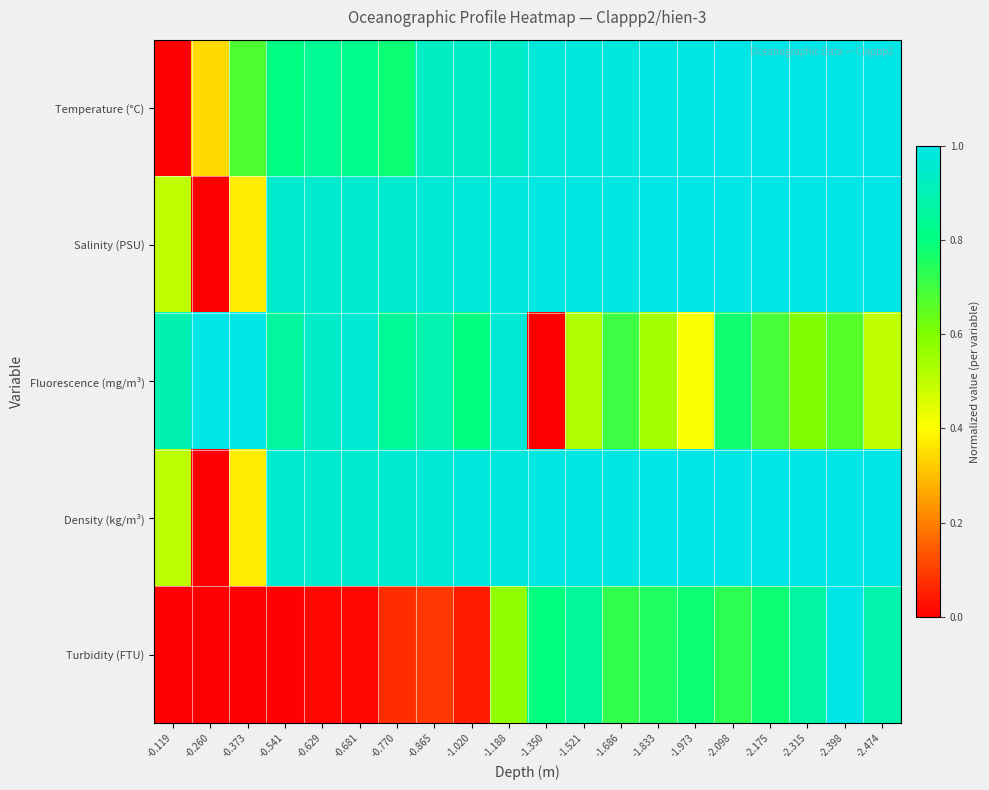

Reading left to right, what are all the values shown in this chart?

Temperature (°C): -0.119=0.0	-0.260=0.3	-0.373=0.7	-0.541=0.8	-0.629=0.8	-0.681=0.8	-0.770=0.8	-0.865=0.9	-1.020=0.9	-1.188=0.9	-1.350=1.0	-1.521=1.0	-1.686=1.0	-1.833=1.0	-1.973=1.0	-2.098=1.0	-2.175=1.0	-2.315=1.0	-2.398=1.0	-2.474=1.0
Salinity (PSU): -0.119=0.5	-0.260=0.0	-0.373=0.4	-0.541=1.0	-0.629=1.0	-0.681=0.9	-0.770=1.0	-0.865=1.0	-1.020=1.0	-1.188=1.0	-1.350=1.0	-1.521=1.0	-1.686=1.0	-1.833=1.0	-1.973=1.0	-2.098=1.0	-2.175=1.0	-2.315=1.0	-2.398=1.0	-2.474=1.0
Fluorescence (mg/m³): -0.119=0.9	-0.260=1.0	-0.373=1.0	-0.541=0.9	-0.629=0.9	-0.681=1.0	-0.770=0.8	-0.865=0.9	-1.020=0.8	-1.188=1.0	-1.350=0.0	-1.521=0.5	-1.686=0.7	-1.833=0.5	-1.973=0.4	-2.098=0.8	-2.175=0.7	-2.315=0.6	-2.398=0.7	-2.474=0.5
Density (kg/m³): -0.119=0.5	-0.260=0.0	-0.373=0.4	-0.541=1.0	-0.629=1.0	-0.681=1.0	-0.770=1.0	-0.865=1.0	-1.020=1.0	-1.188=1.0	-1.350=1.0	-1.521=1.0	-1.686=1.0	-1.833=1.0	-1.973=1.0	-2.098=1.0	-2.175=1.0	-2.315=1.0	-2.398=1.0	-2.474=1.0
Turbidity (FTU): -0.119=0.0	-0.260=0.0	-0.373=0.0	-0.541=0.0	-0.629=0.0	-0.681=0.0	-0.770=0.1	-0.865=0.1	-1.020=0.0	-1.188=0.6	-1.350=0.8	-1.521=0.9	-1.686=0.7	-1.833=0.8	-1.973=0.8	-2.098=0.7	-2.175=0.8	-2.315=0.9	-2.398=1.0	-2.474=0.9